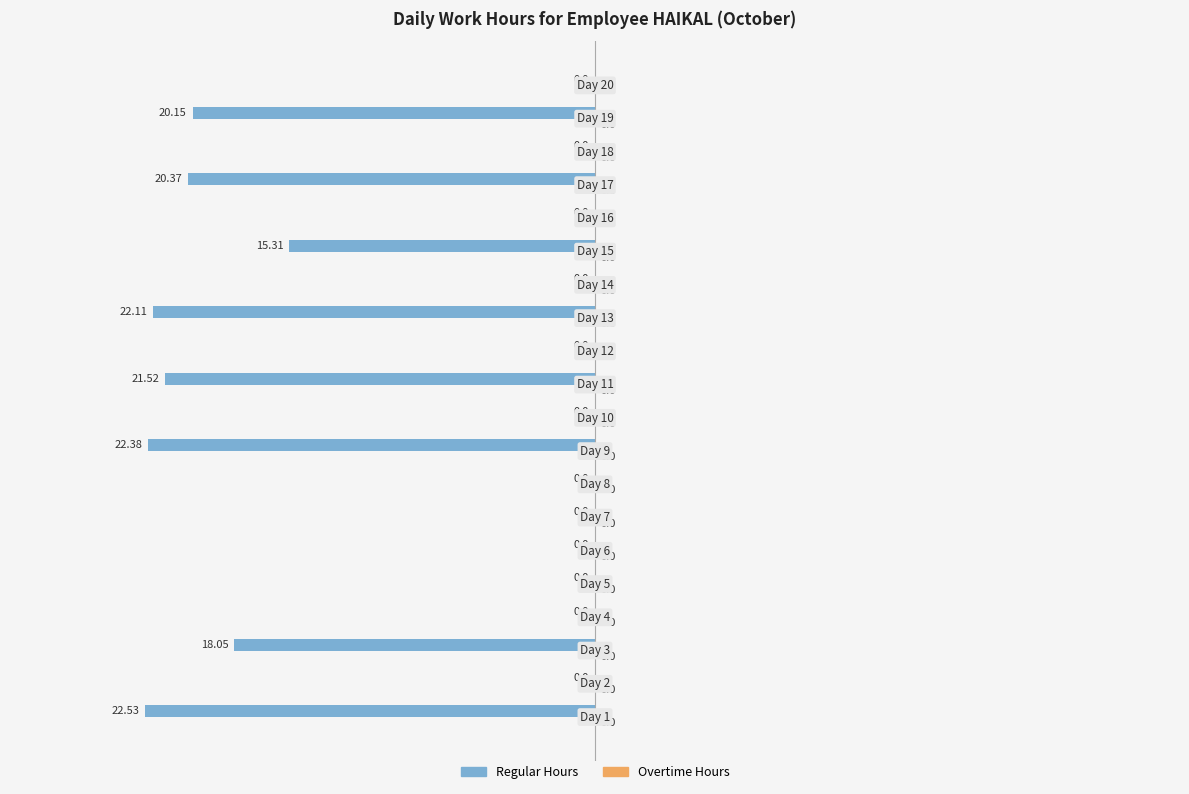

What is the sum of all values?

-162.4